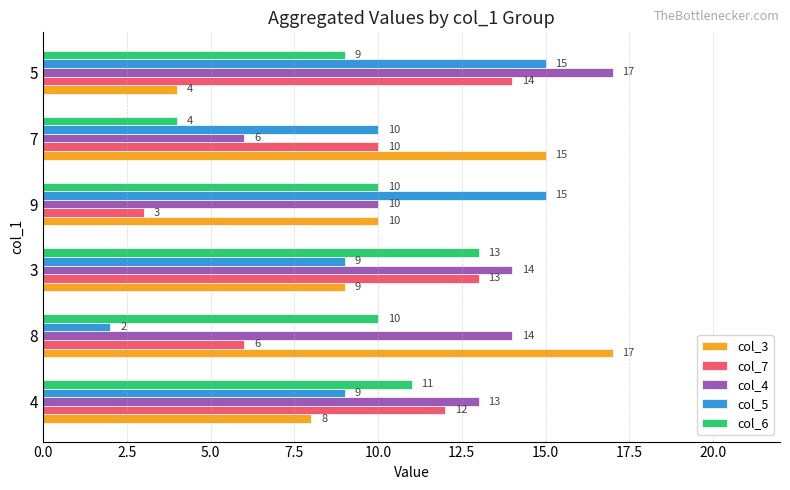

List the labels in order of col_7 value, smallest first.

9, 8, 7, 4, 3, 5